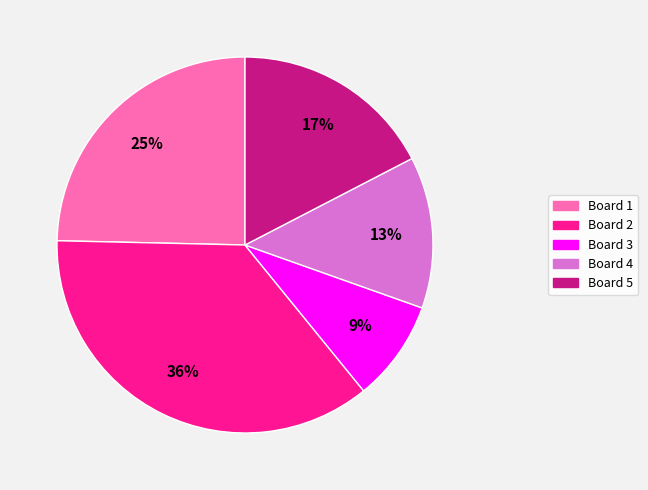

How many slices are in this pie chart?

5